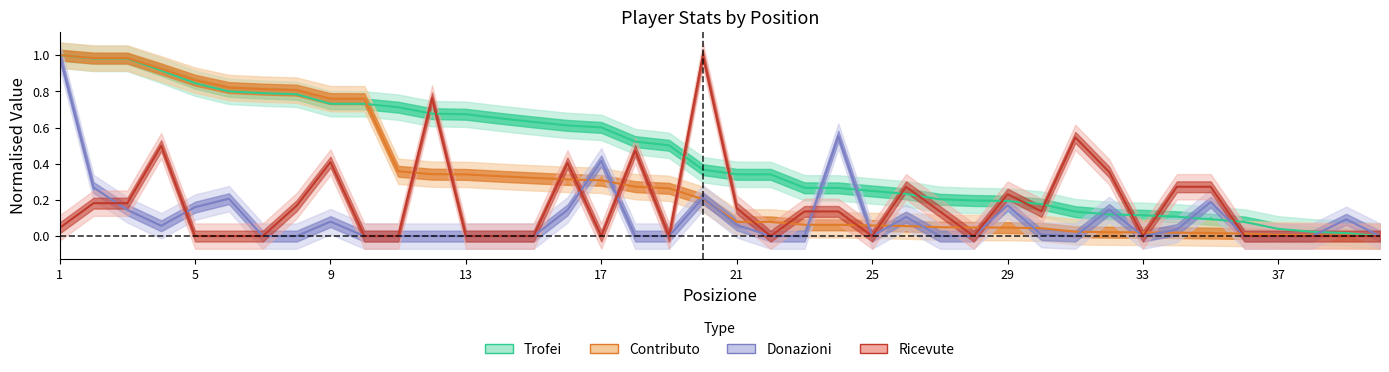

What is the maximum value for Contributo?

1.0